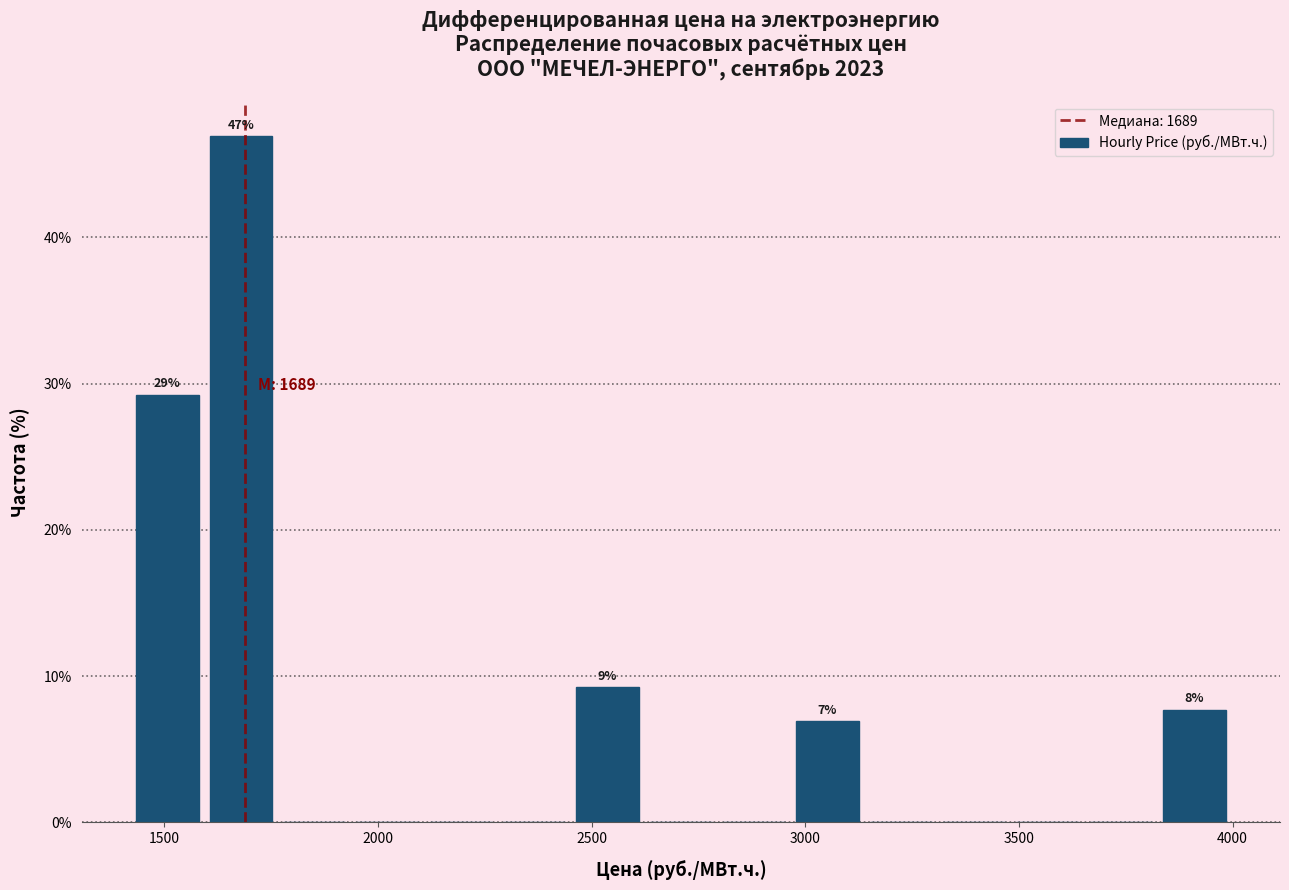

Around what value on the x-axis is the tallest bar? Give the approximate position of its centre, as read against the axis.

1700